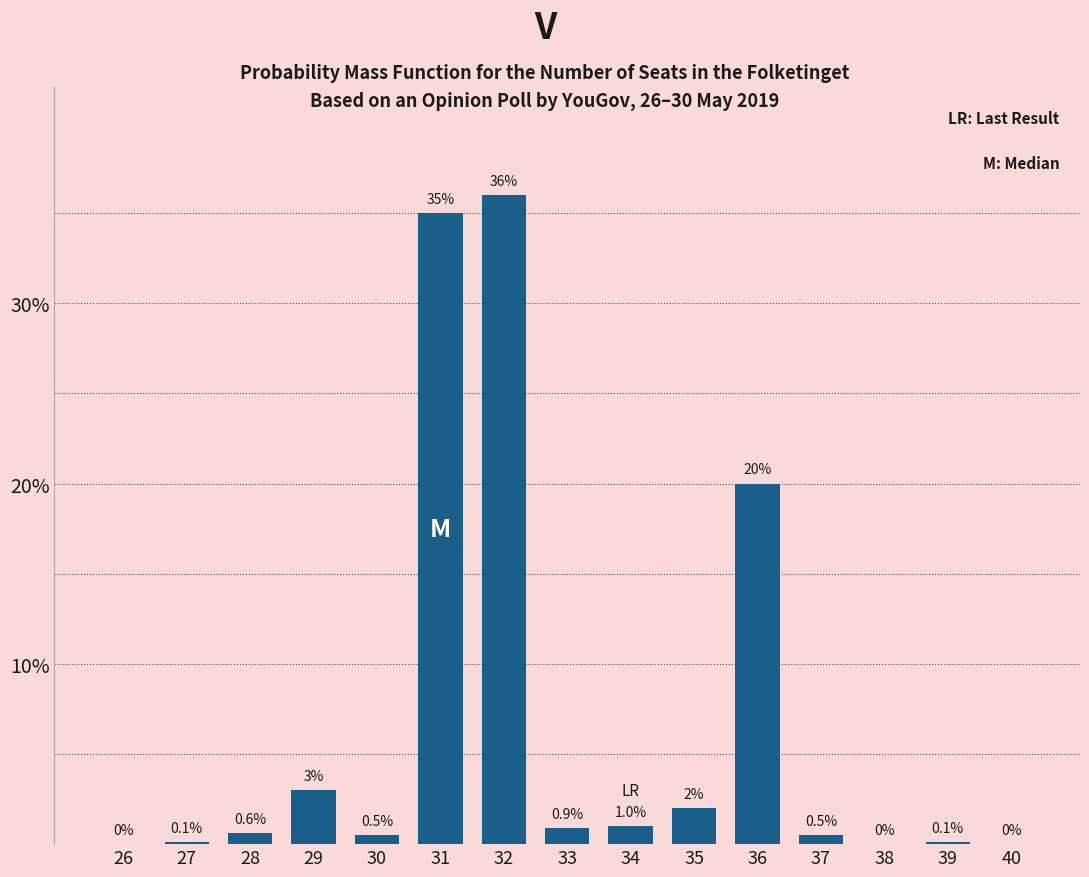

Reading left to right, transcribe all the data shown in this chart.

26=0.0	27=0.1	28=0.6	29=3.0	30=0.5	31=35.0	32=36.0	33=0.9	34=1.0	35=2.0	36=20.0	37=0.5	38=0.0	39=0.1	40=0.0